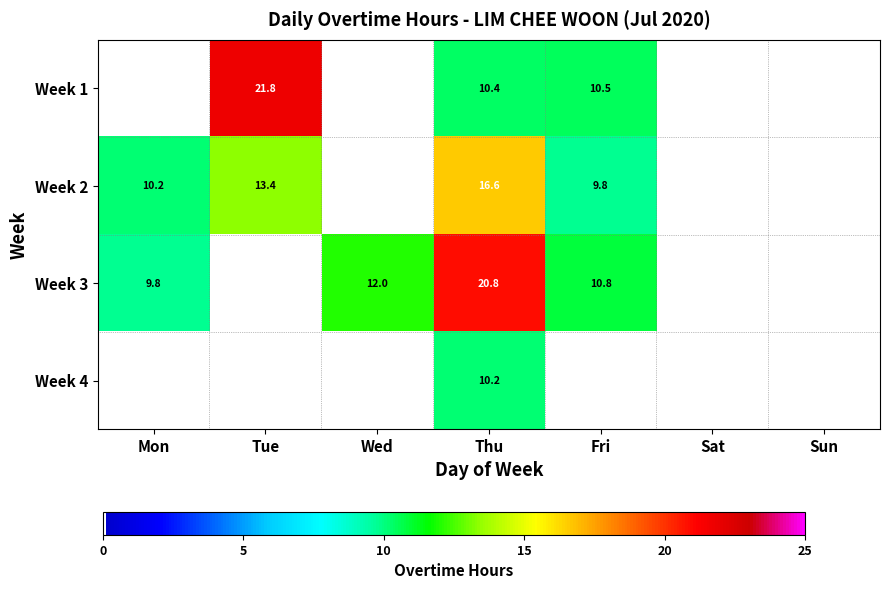

Is it true that Week 2 equals 9.8 at Fri?

True